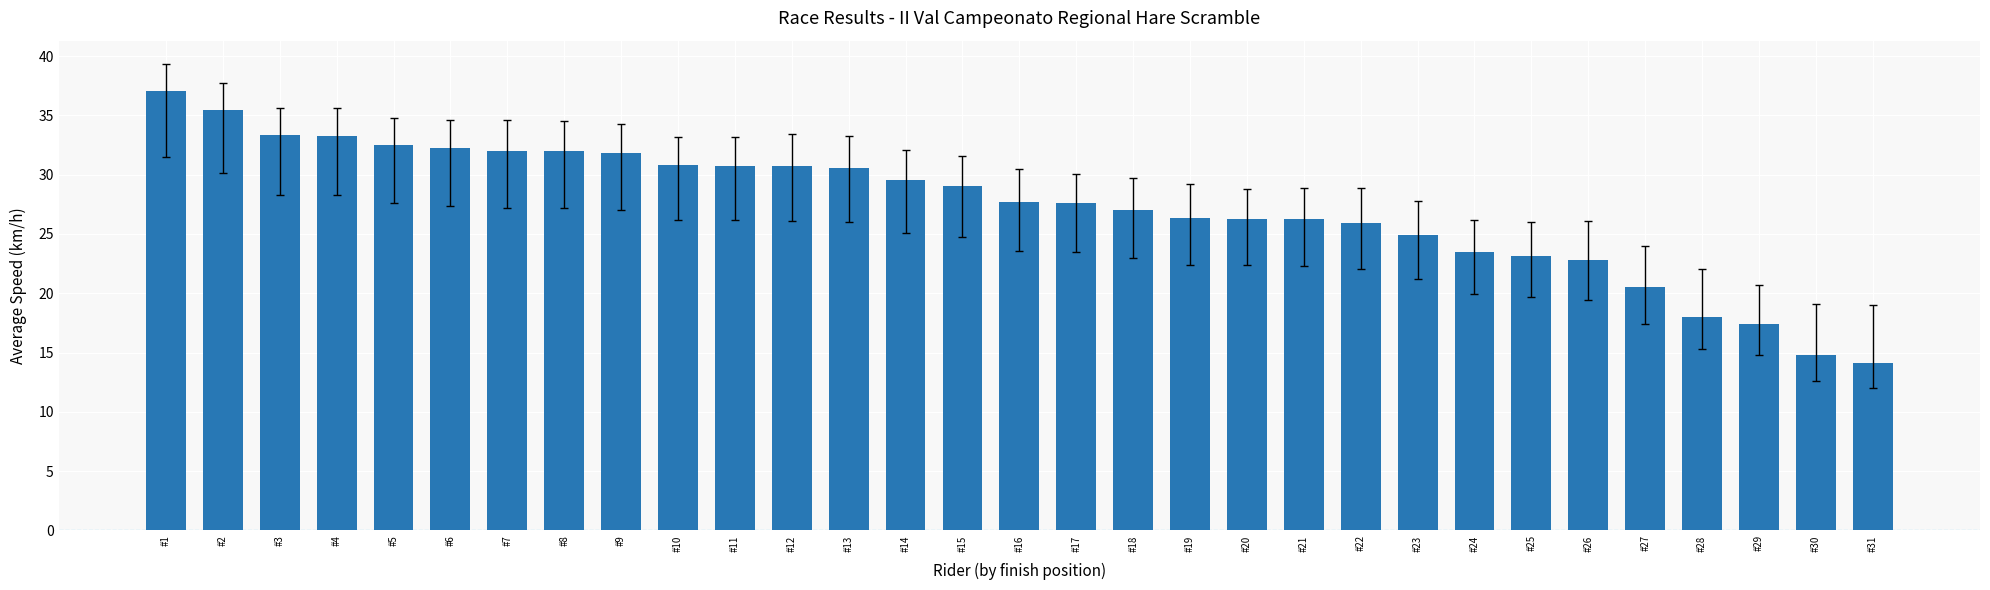

What is the sum of the values at #7 and #29?

49.4